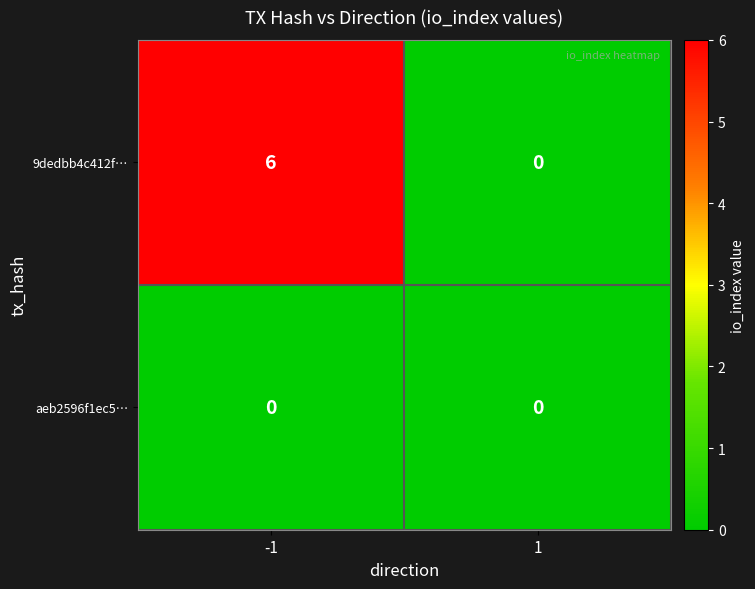

Reading right to left, list all the values displayed in this chart.

9dedbb4c412f…: 0	6
aeb2596f1ec5…: 0	0